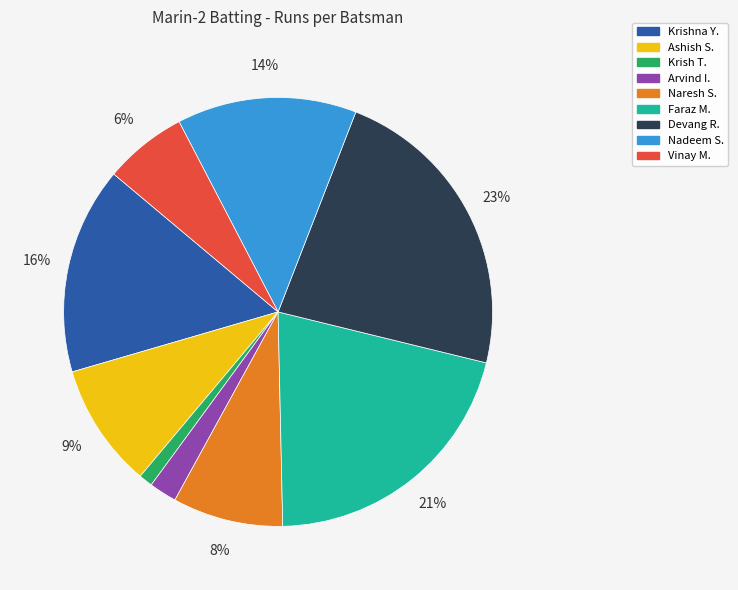

How many slices are in this pie chart?

9